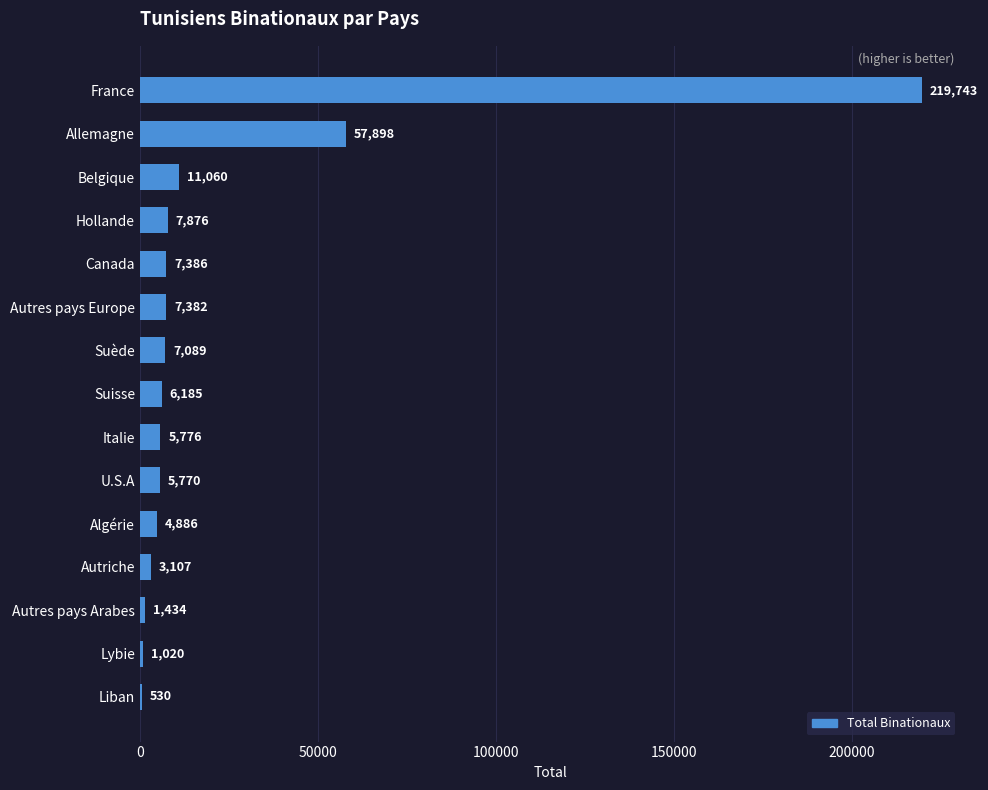

Which category has the highest value across all series?

France